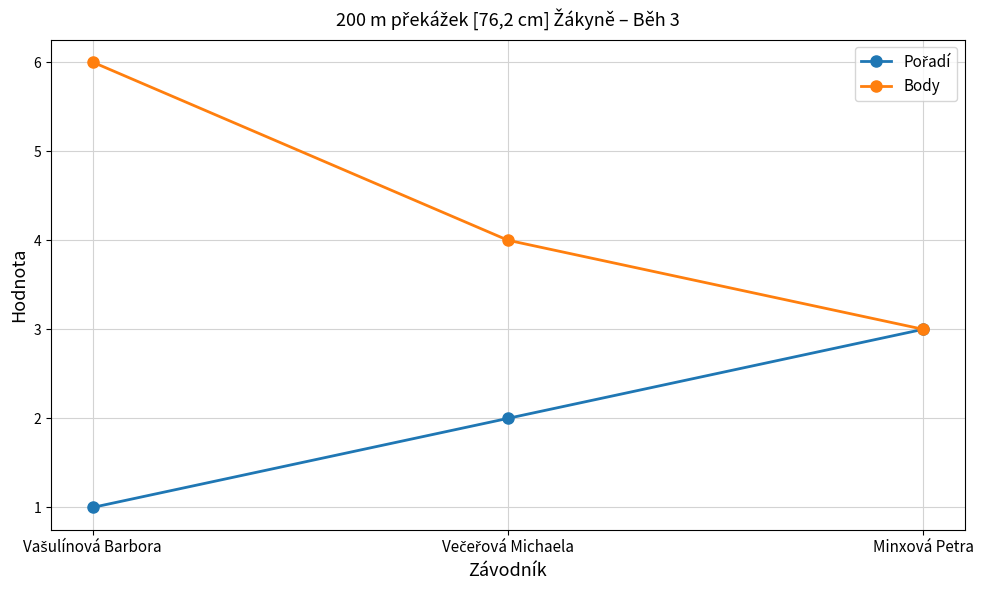

How many categories are shown in the chart?

3